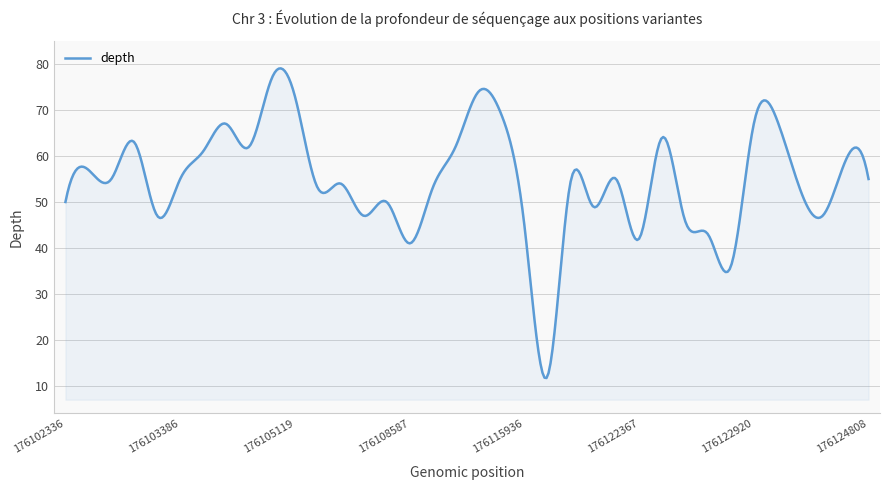

What is the difference between the second highest and second lowest values?

67.2